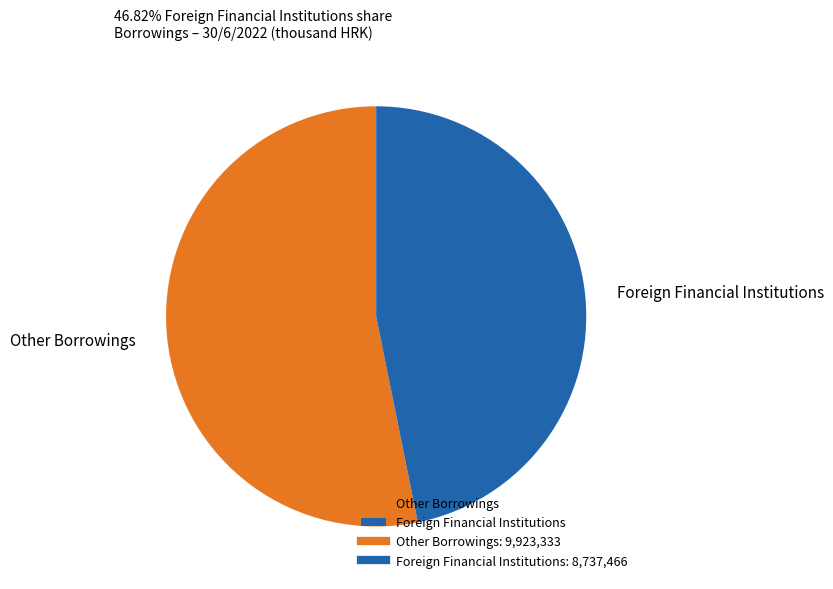

How many slices are in this pie chart?

2